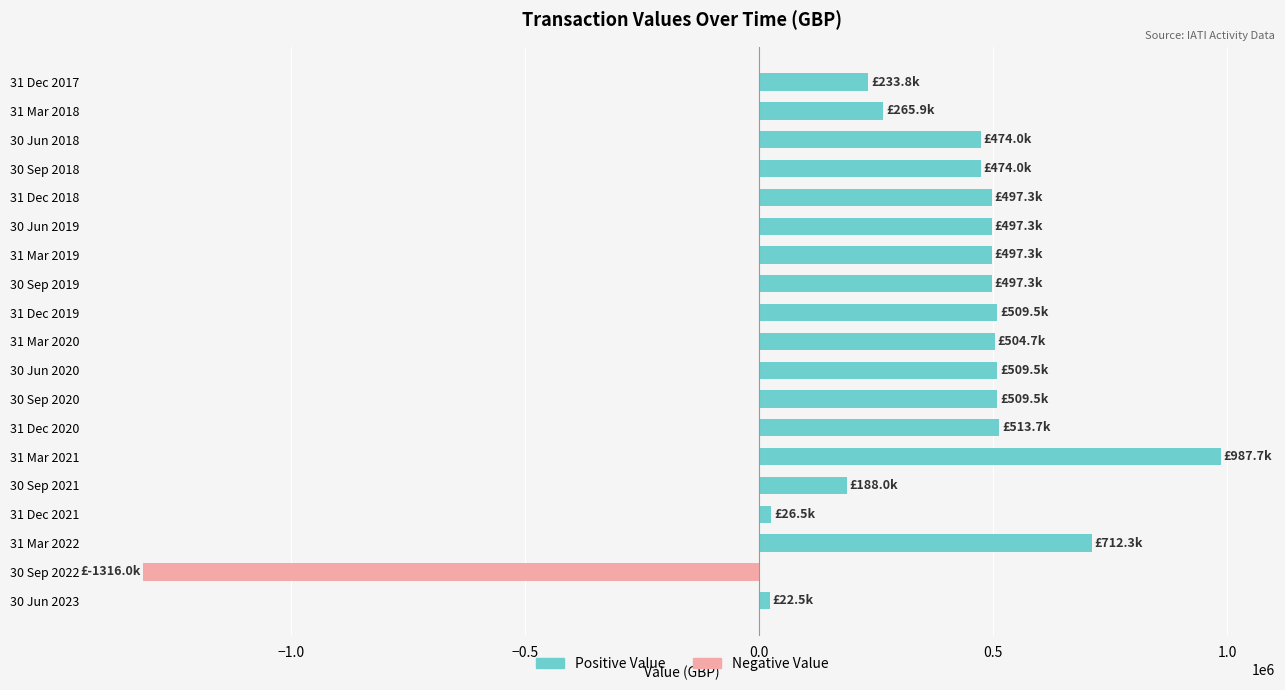

Is it true that the value at 31 Mar 2021 is 987678.0?

True